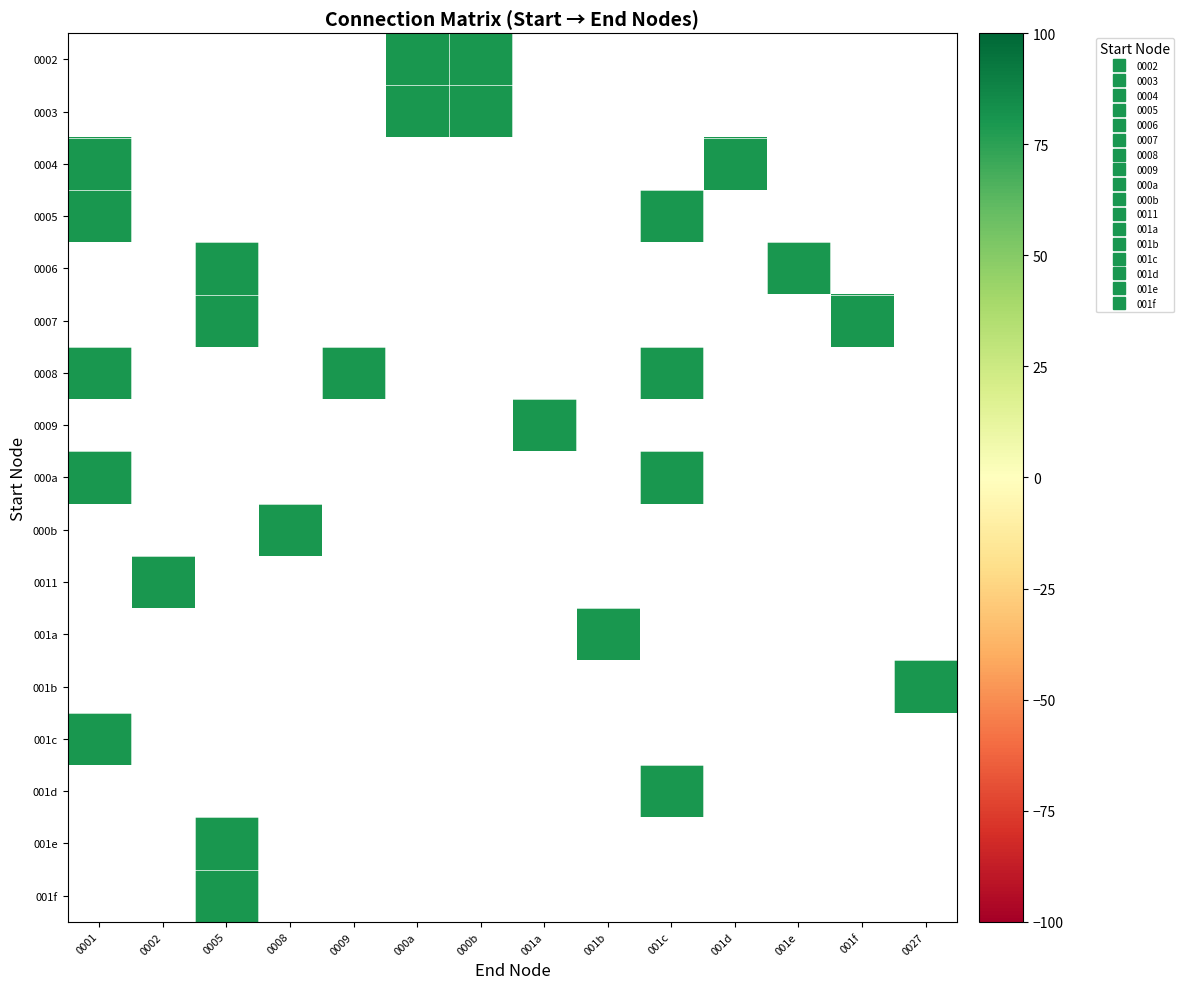

What is the maximum value shown in the chart?

80.0